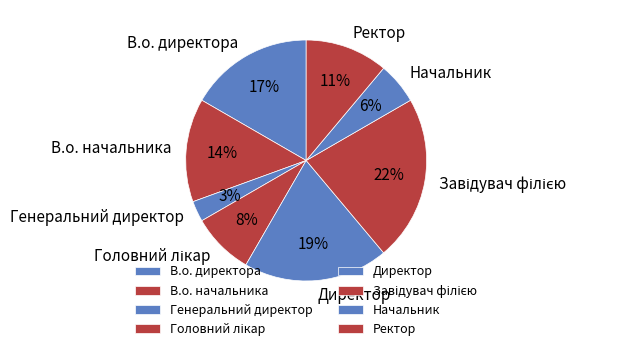

Do Начальник and В.о. начальника together represent more than half of the pie?

No